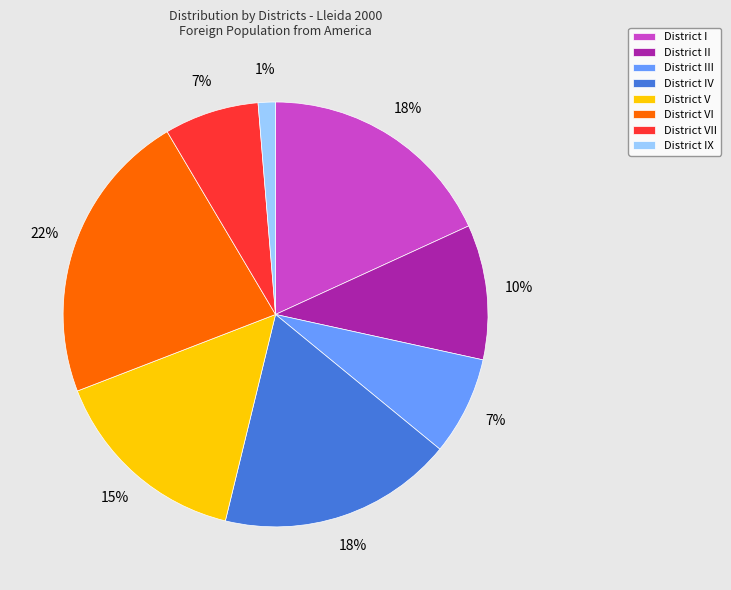

To the nearest percent, what is the difference between the largest and smallest slice percentages?

21%